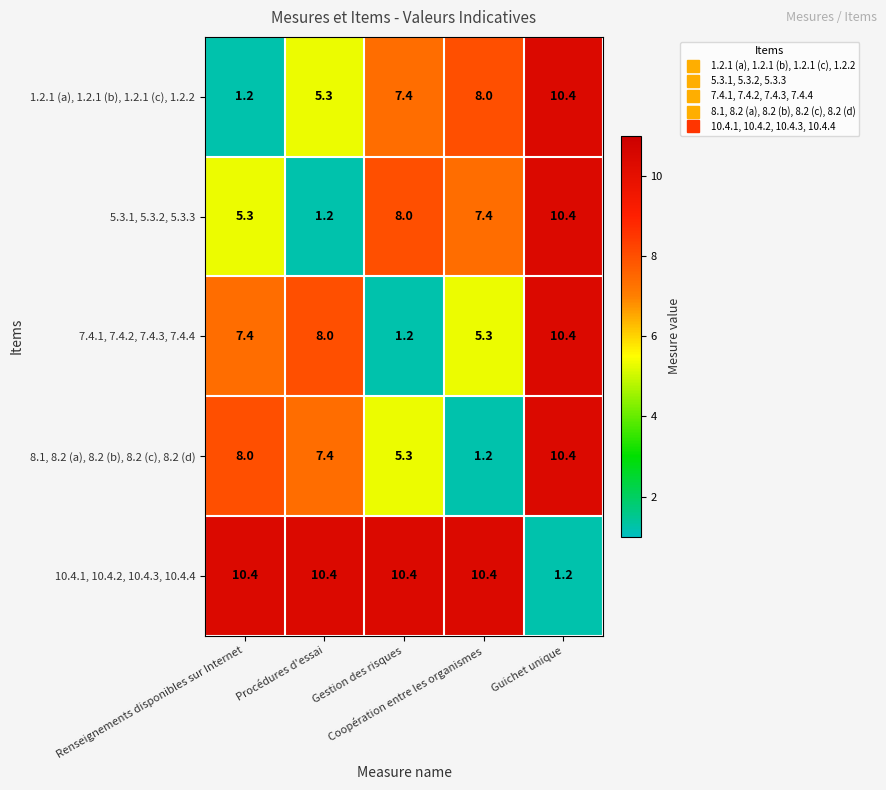

At how many categories does at least one series exceed 3?

5